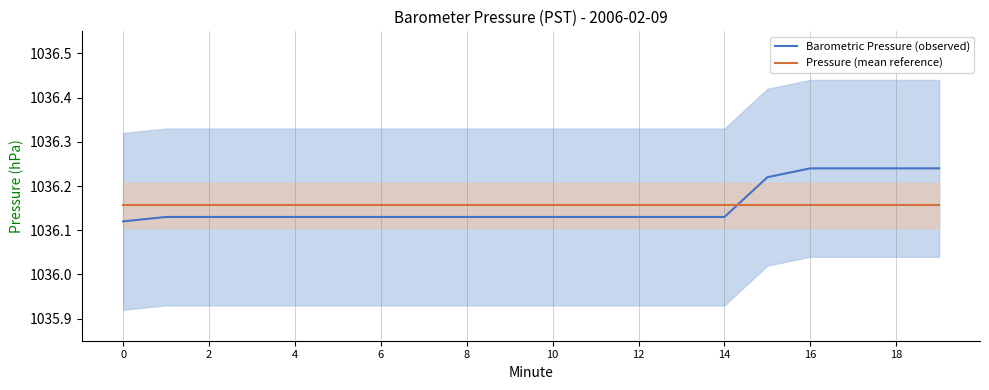

Is the value of Barometric Pressure (observed) at 15 greater than the value of Pressure (mean reference) at 10?

Yes